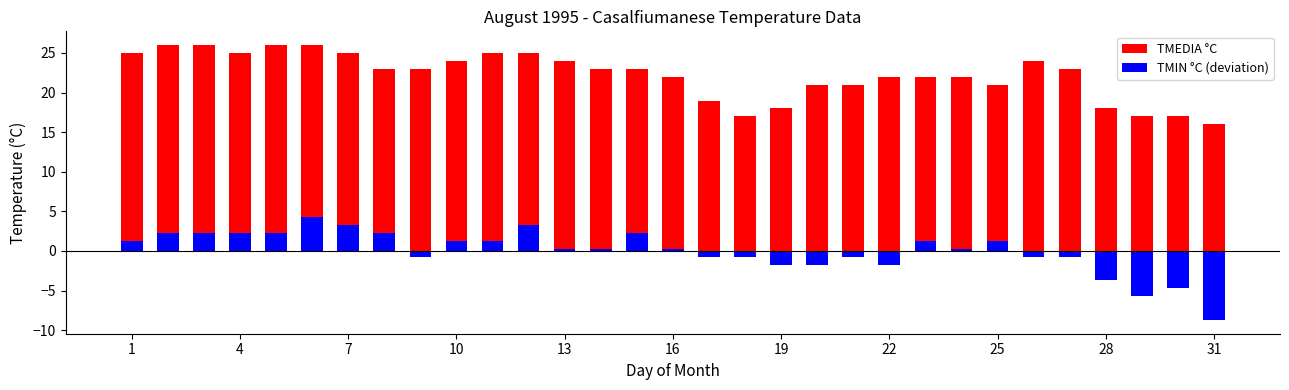

Are the bars horizontal?

No